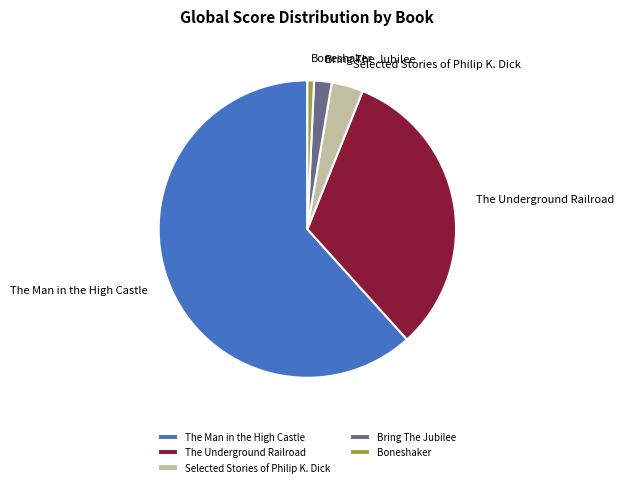

How many slices are in this pie chart?

5